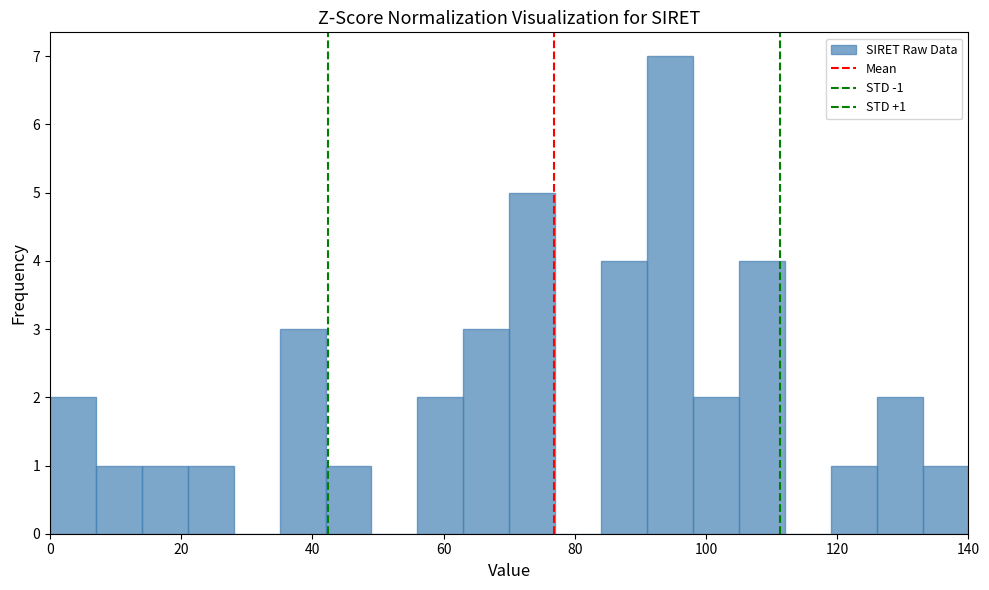

Around what value on the x-axis is the tallest bar? Give the approximate position of its centre, as read against the axis.

94